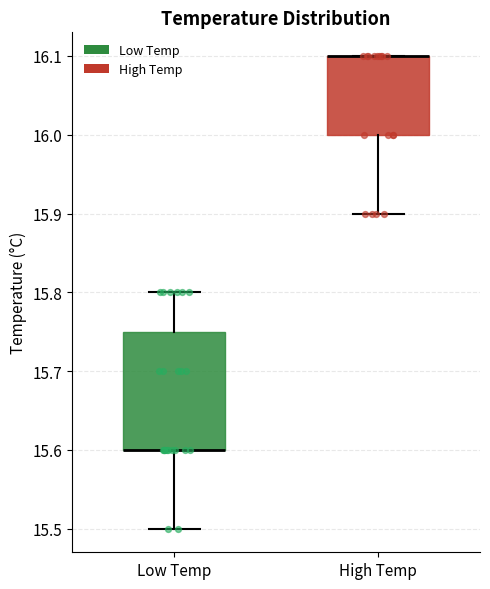

Comparing the boxes themselves (not the whiskers), which one is the tallest?

Low Temp